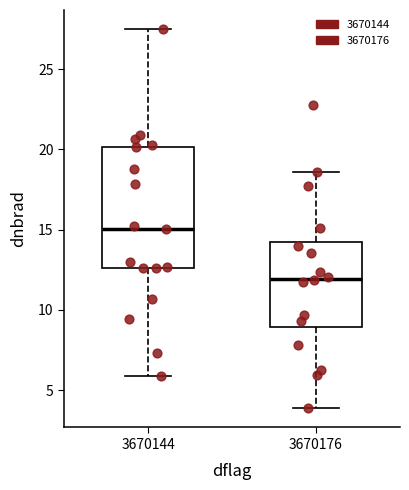

Reading left to right, transcribe this box plot: for each box, give where its median line is, the range the box spans, and where its two whiskers end, as read against the y-axis. The values are not printed on the chart, so give them approximately, as read against the axis.

3670144: median 15.0, box 12.5 to 20.0, whiskers 6.0 to 27.5
3670176: median 12.0, box 9.0 to 14.0, whiskers 4.0 to 18.5